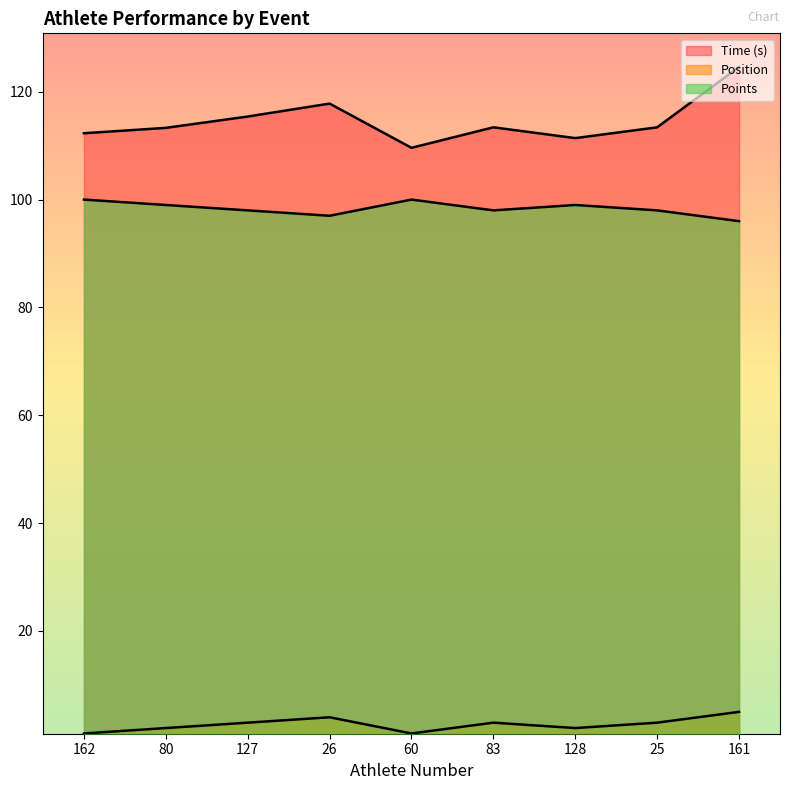

True or false: Time (s) has more than 1 interior local peaks.

True